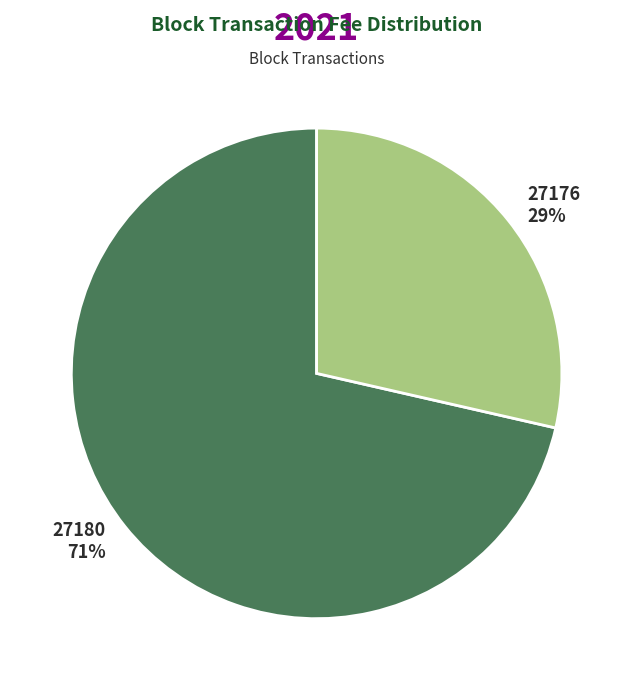

Is the sum of 27180 and 27176 greater than half?

Yes